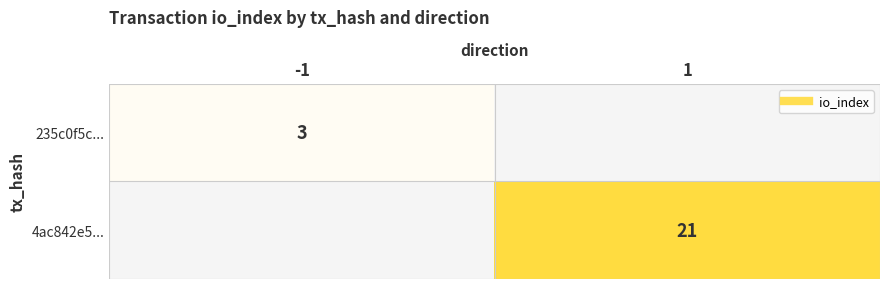

List the labels in order of 235c0f5c... value, largest first.

-1, 1